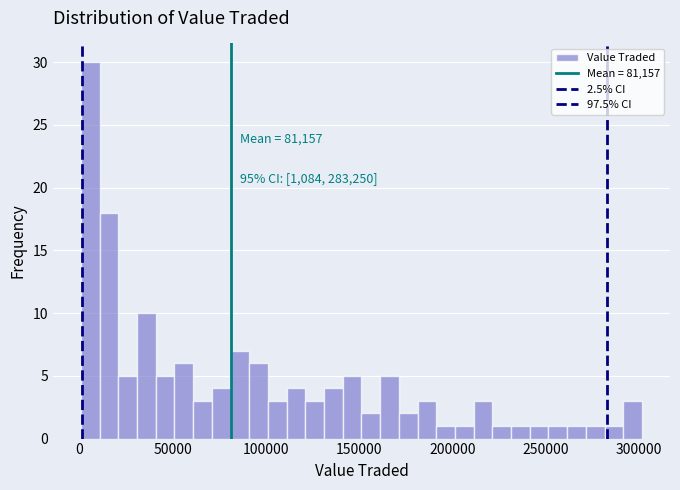

Around what value on the x-axis is the tallest bar? Give the approximate position of its centre, as read against the axis.

5000